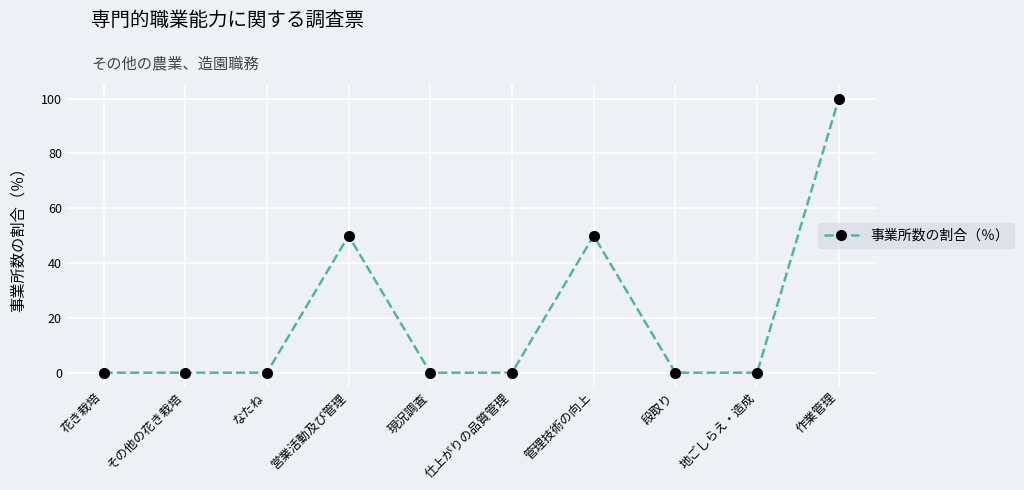

Reading left to right, list all the values displayed in this chart.

花き栽培=0	その他の花き栽培=0	なたね=0	営業活動及び管理=50	現況調査=0	仕上がりの品質管理=0	管理技術の向上=50	段取り=0	地ごしらえ・造成=0	作業管理=100